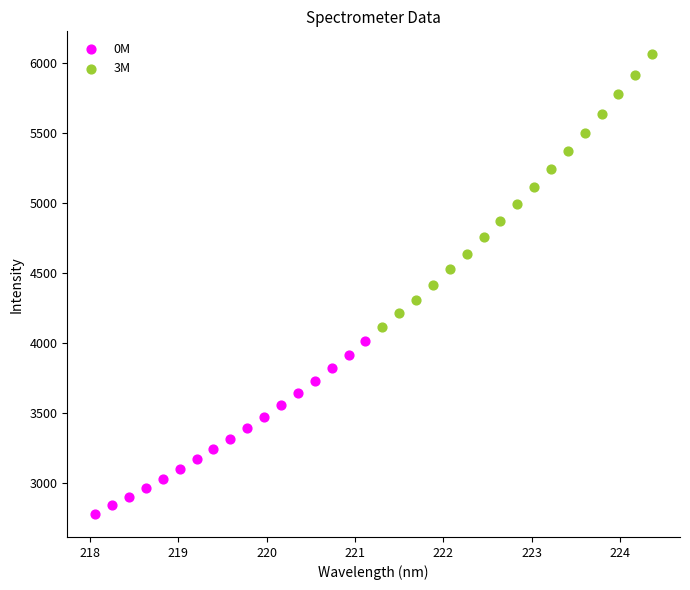

Which series reaches the minimum Y coordinate?

0M